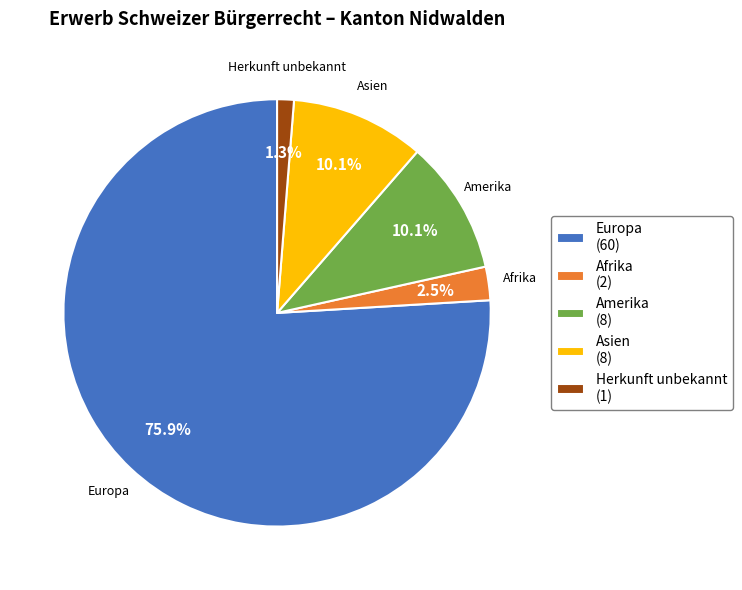

Which slice represents more than half of the pie?

Europa